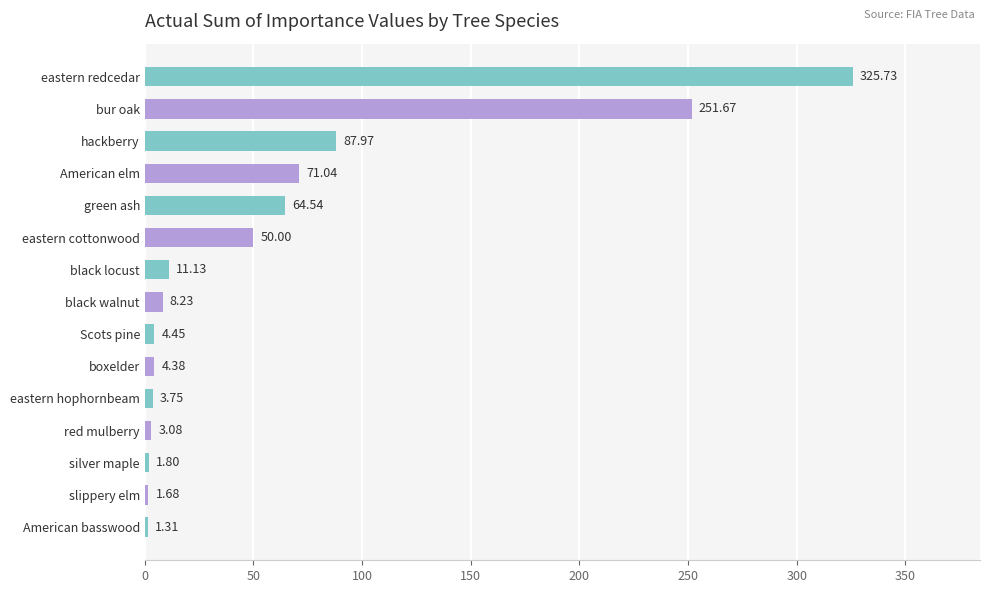

Between bur oak and black locust, which is larger?

bur oak